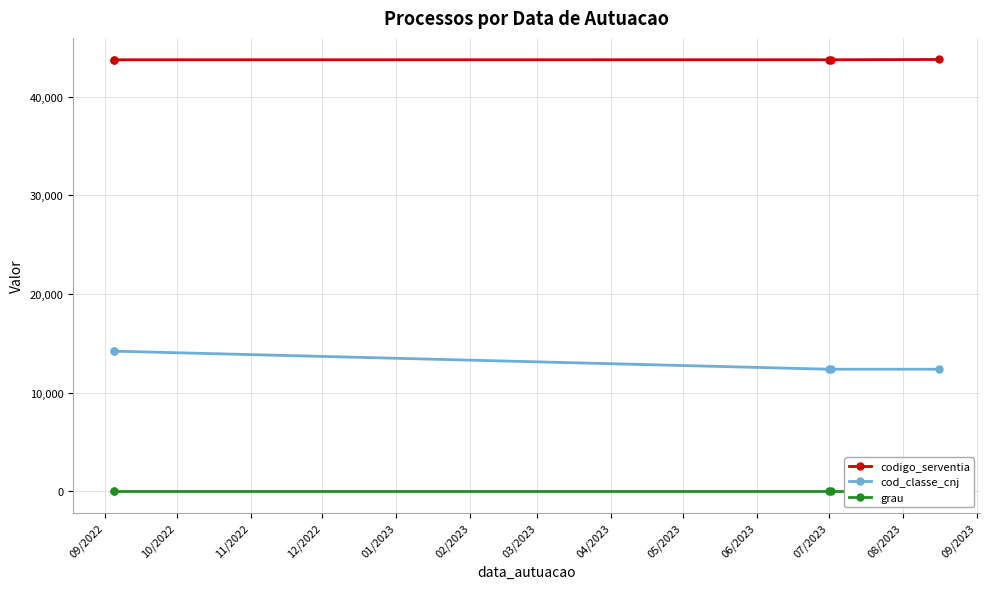

True or false: cod_classe_cnj has a value of 23608 at 09/2022.

False